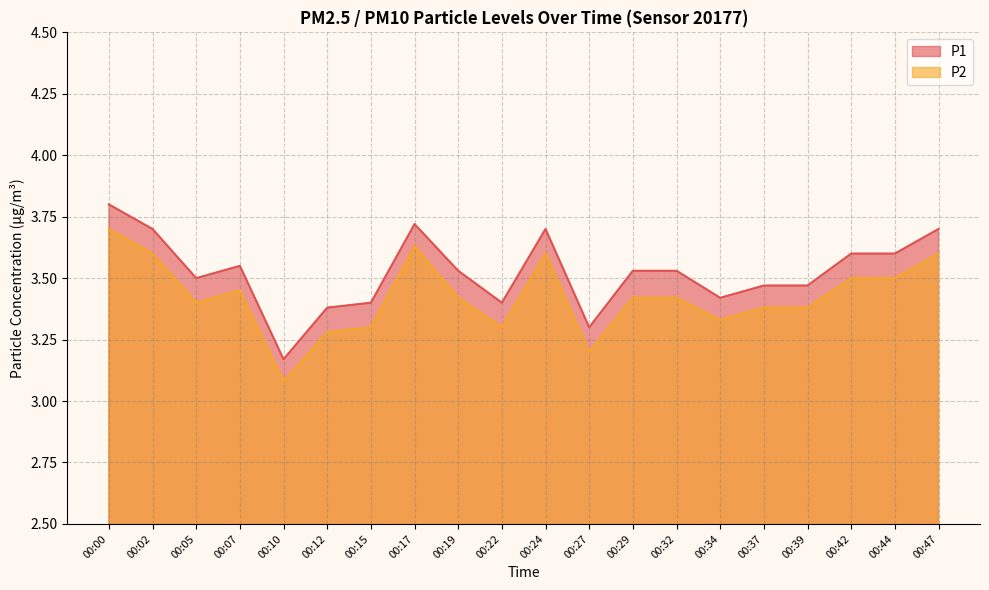

True or false: P2 and P1 cross at least once.

False